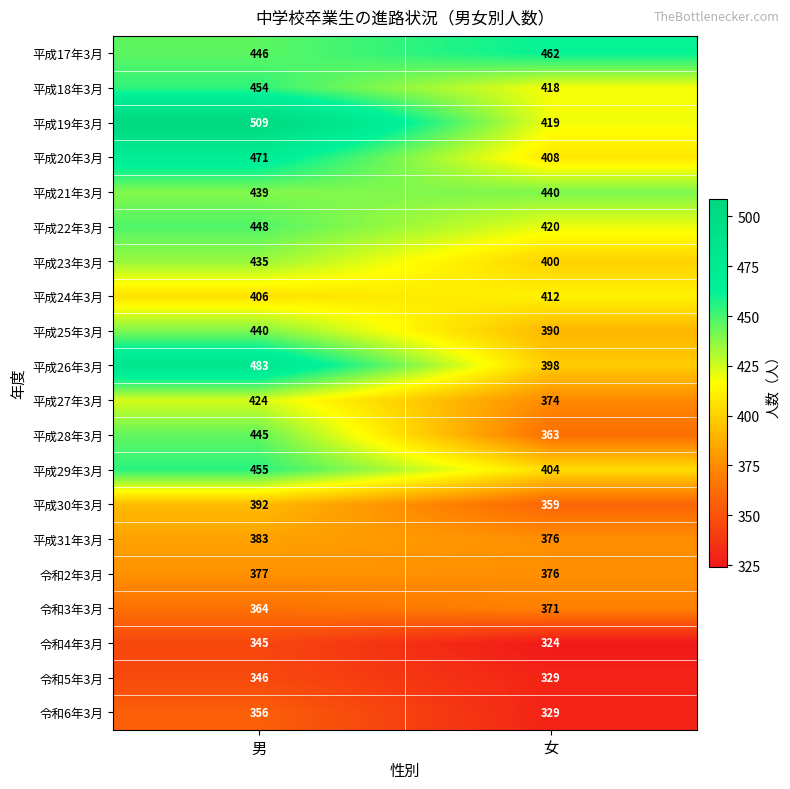

Rank the categories by 平成19年3月 value from highest to lowest.

男, 女